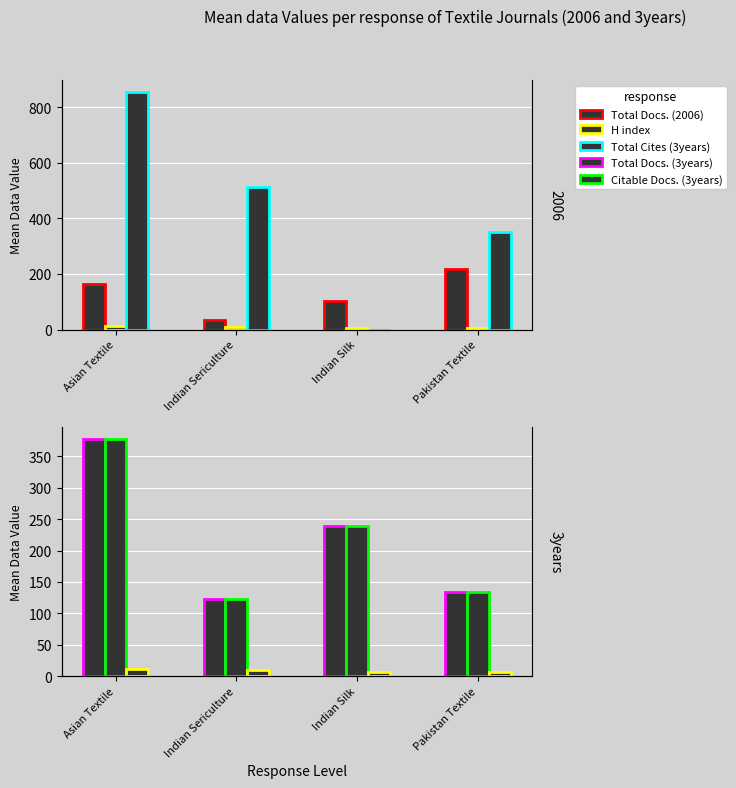

What is the difference between the maximum and minimum values in the H index series?

5